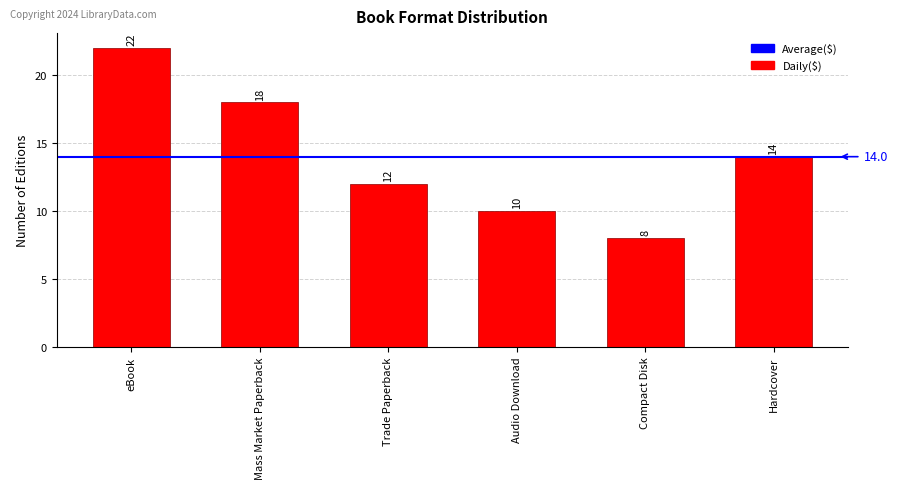

Count the values in the range 10 to 18.

4